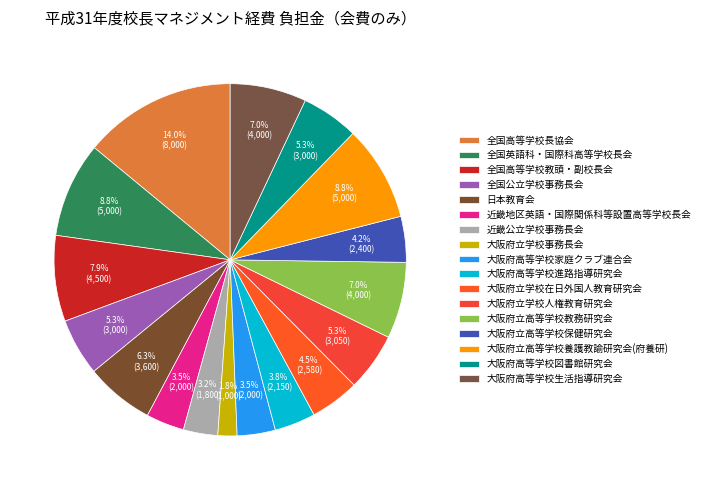

Rank the categories by value from highest to lowest.

全国高等学校長協会, 全国英語科・国際科高等学校長会, 大阪府立高等学校養護教諭研究会(府養研), 全国高等学校教頭・副校長会, 大阪府立高等学校教務研究会, 大阪府高等学校生活指導研究会, 日本教育会, 大阪府立学校人権教育研究会, 全国公立学校事務長会, 大阪府高等学校図書館研究会, 大阪府立学校在日外国人教育研究会, 大阪府立高等学校保健研究会, 大阪府高等学校進路指導研究会, 近畿地区英語・国際関係科等設置高等学校長会, 大阪府高等学校家庭クラブ連合会, 近畿公立学校事務長会, 大阪府立学校事務長会